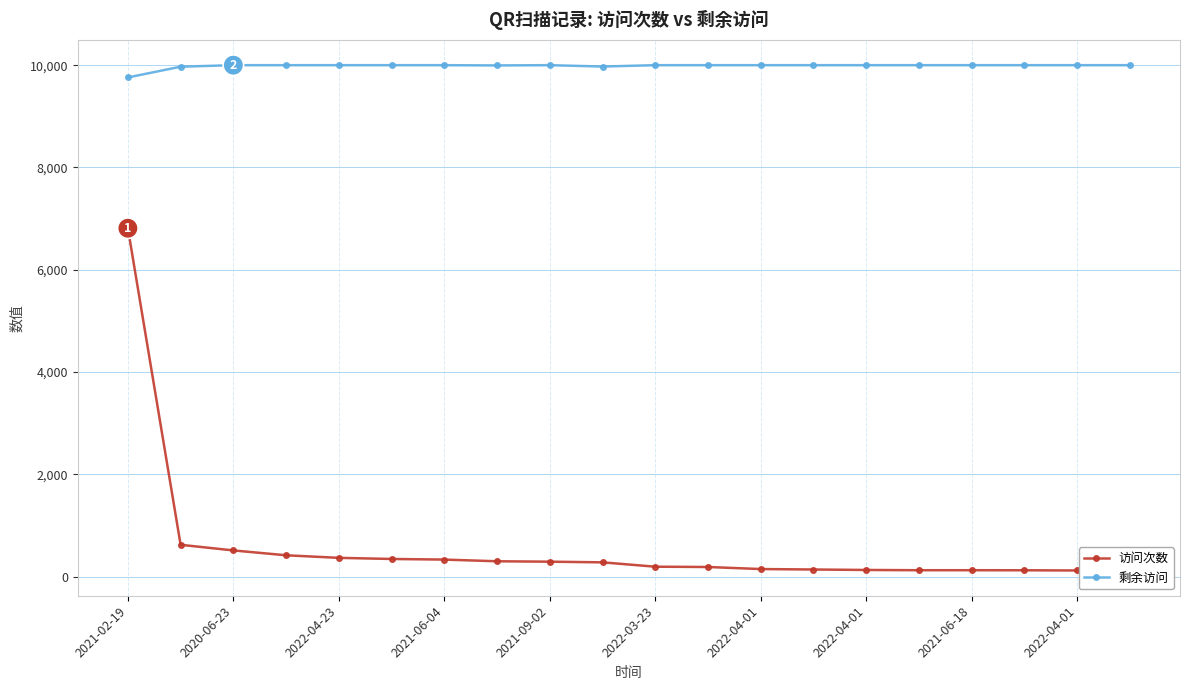

What is the highest value of the 访问次数 series?

6812